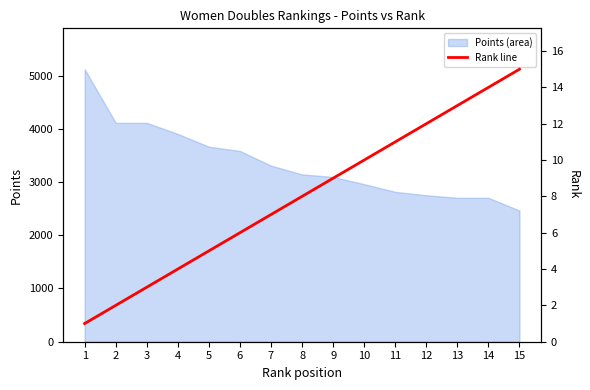

What is the smallest value displayed?

1